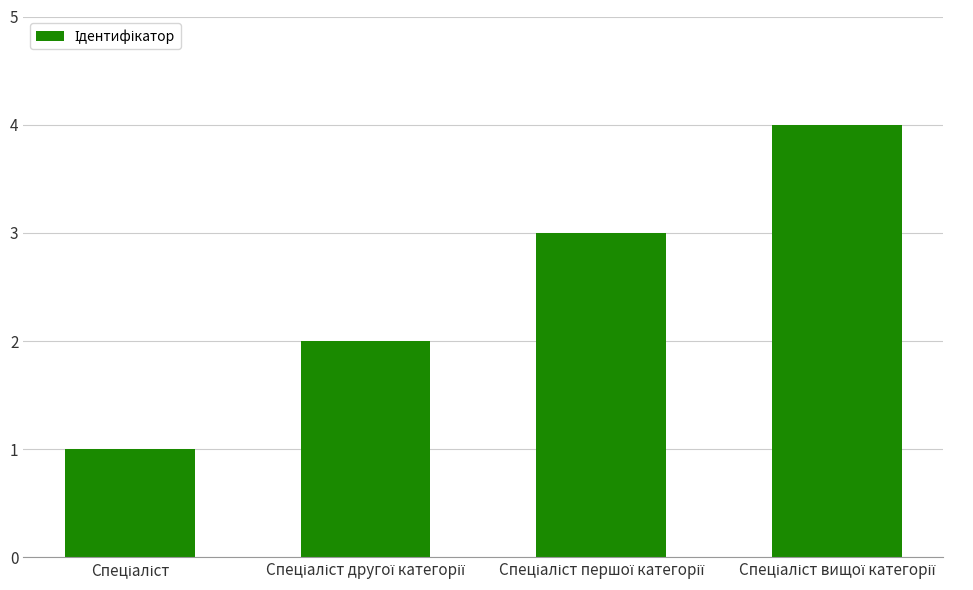

What is the sum of all values?

10